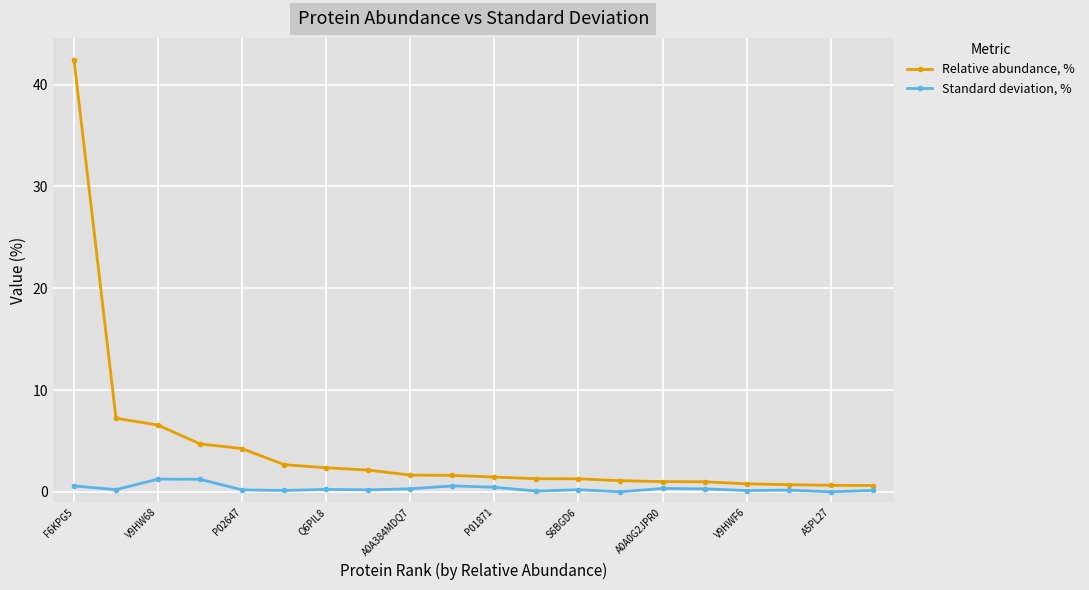

True or false: Standard deviation, % has more than 1 points higher than both neighbors.

True